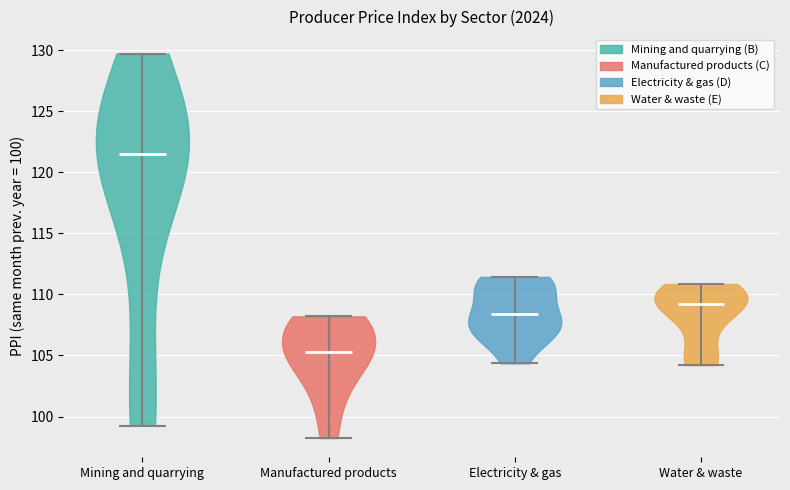

Which violin has the lowest median line?

Manufactured products